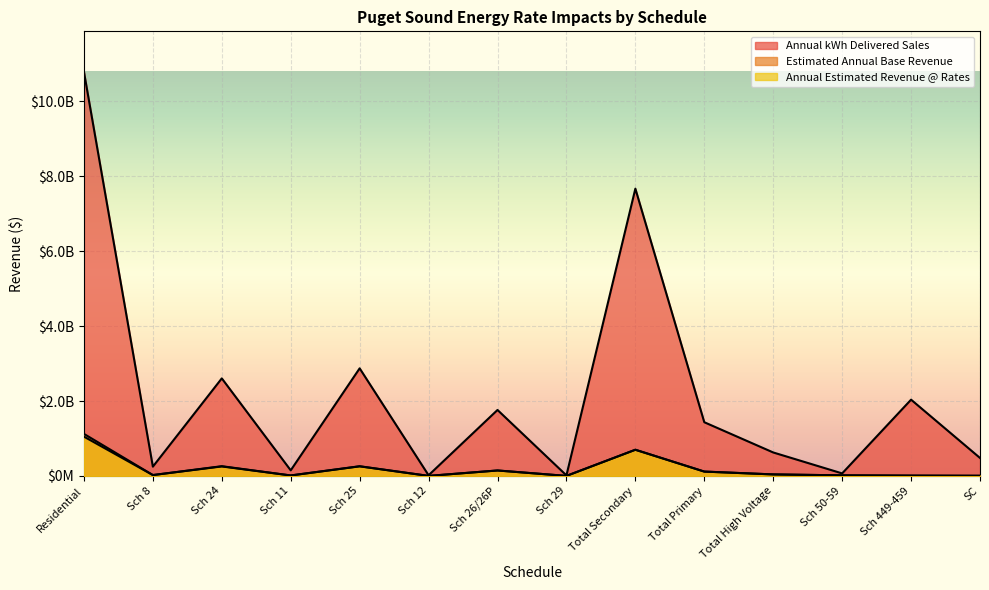

What is the difference between the maximum and minimum values in the Annual kWh Delivered Sales series?

10777562000